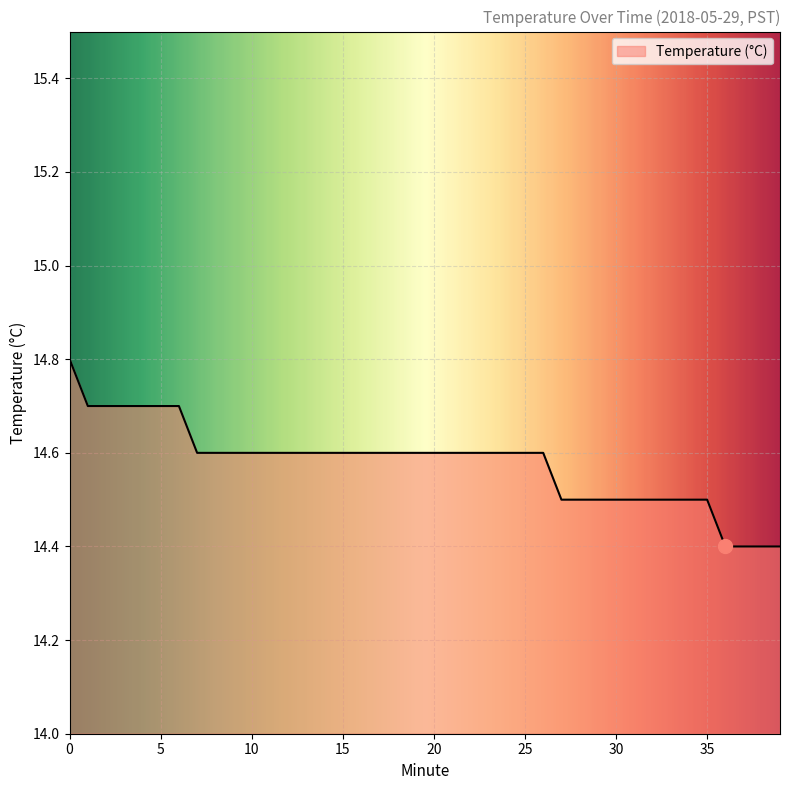

What is the minimum value shown in the chart?

14.4